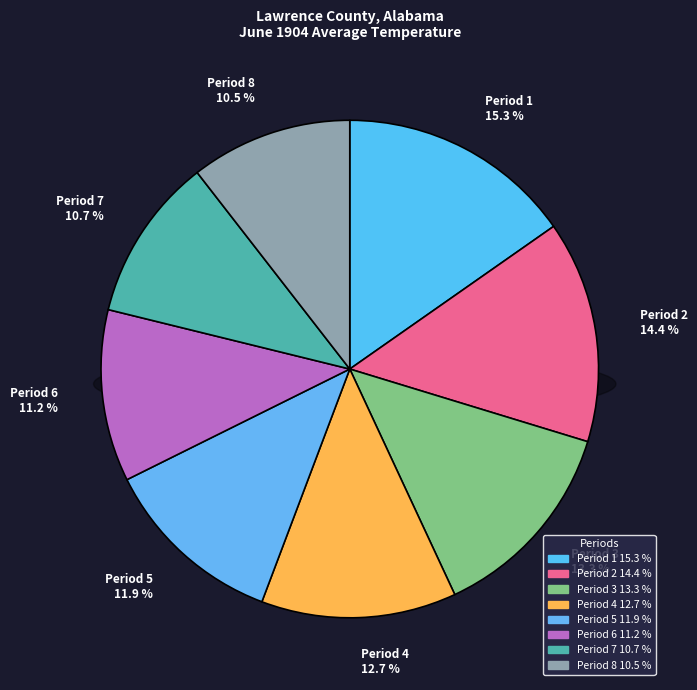

Which category has the biggest portion of the pie?

Period 1